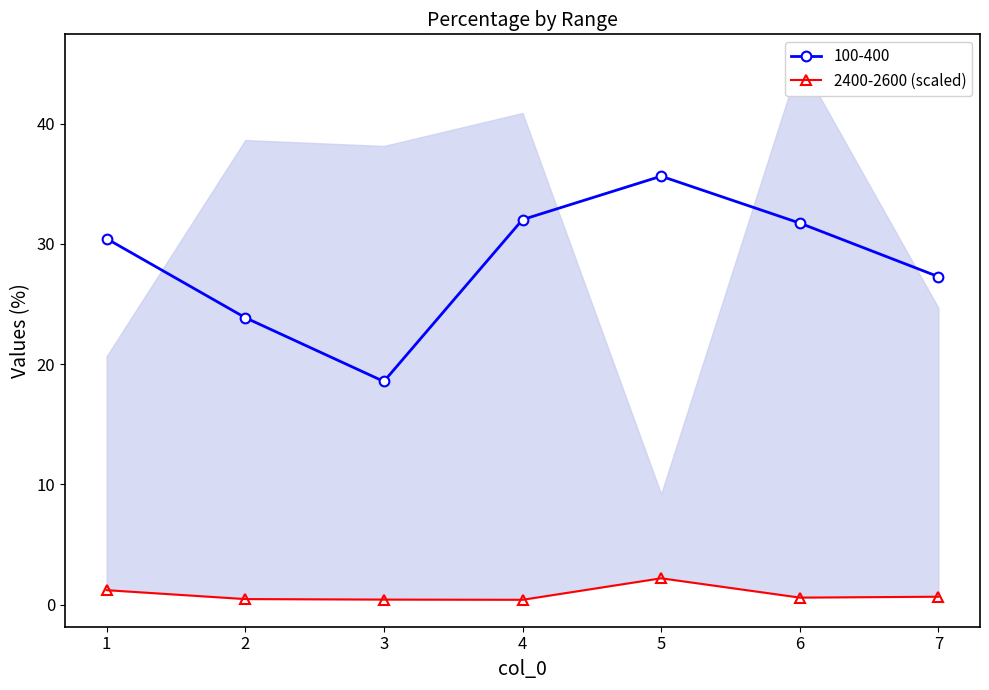

The value at 5 is 2.2. True or false?

True